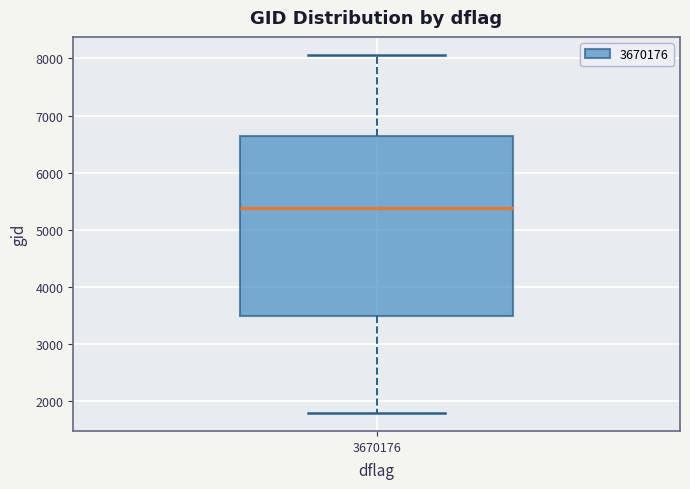

Where is the lower edge of the box at x = 3670176 on the y-axis? The values are not printed on the chart, so give them approximately, as read against the axis.

3500